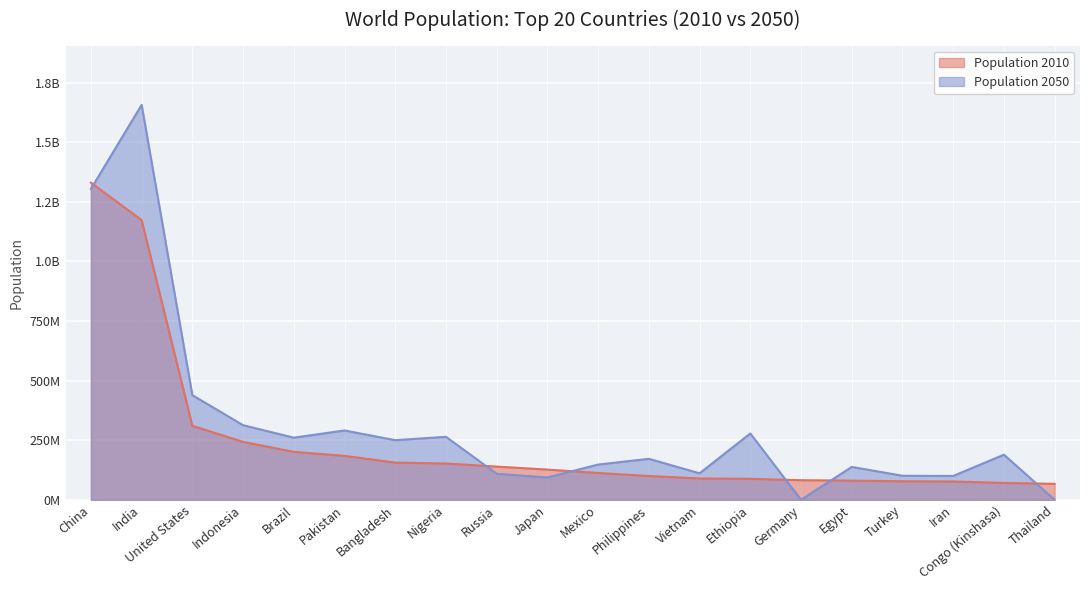

What is the maximum value shown in the chart?

1656553632